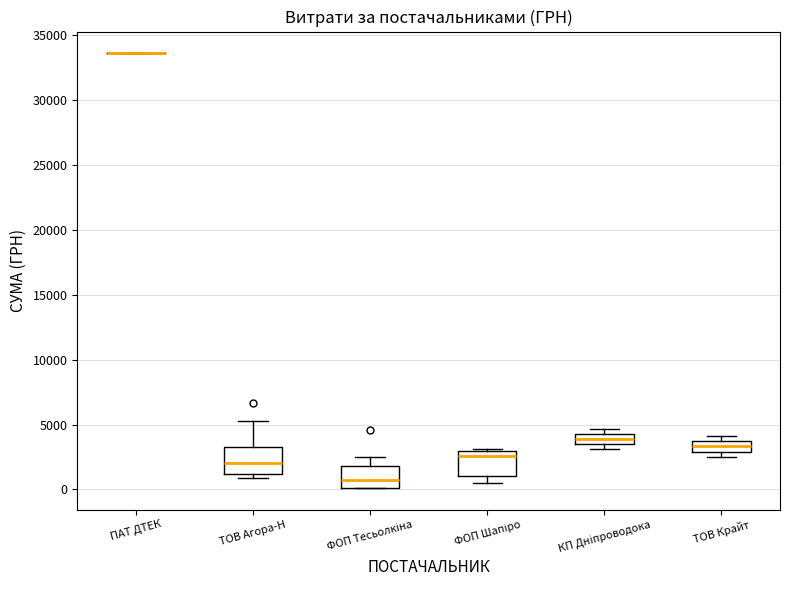

Where is the lower edge of the box for ФОП Шапіро on the y-axis? The values are not printed on the chart, so give them approximately, as read against the axis.

1000